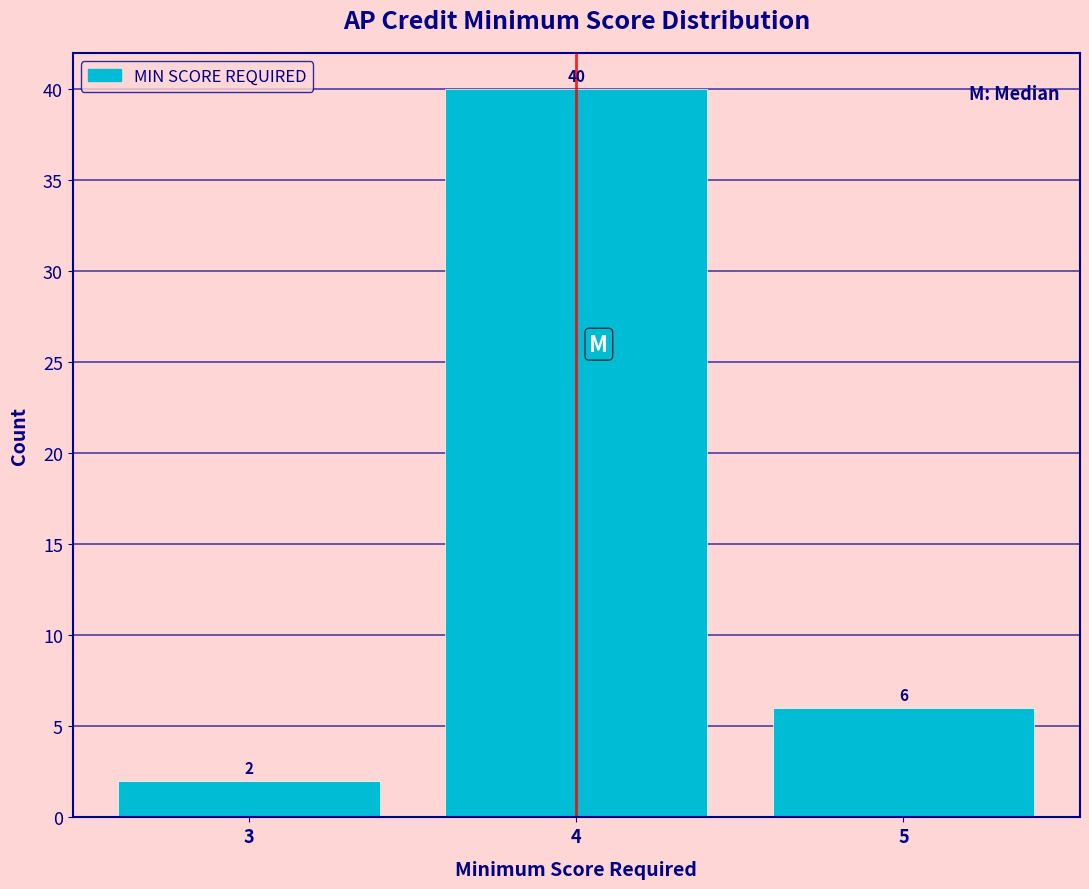

Reading left to right, list every bar in this chart as the range it spans on the x-axis followed by its height.

2.5 to 3.5: 2
3.5 to 4.5: 40
4.5 to 5.5: 6